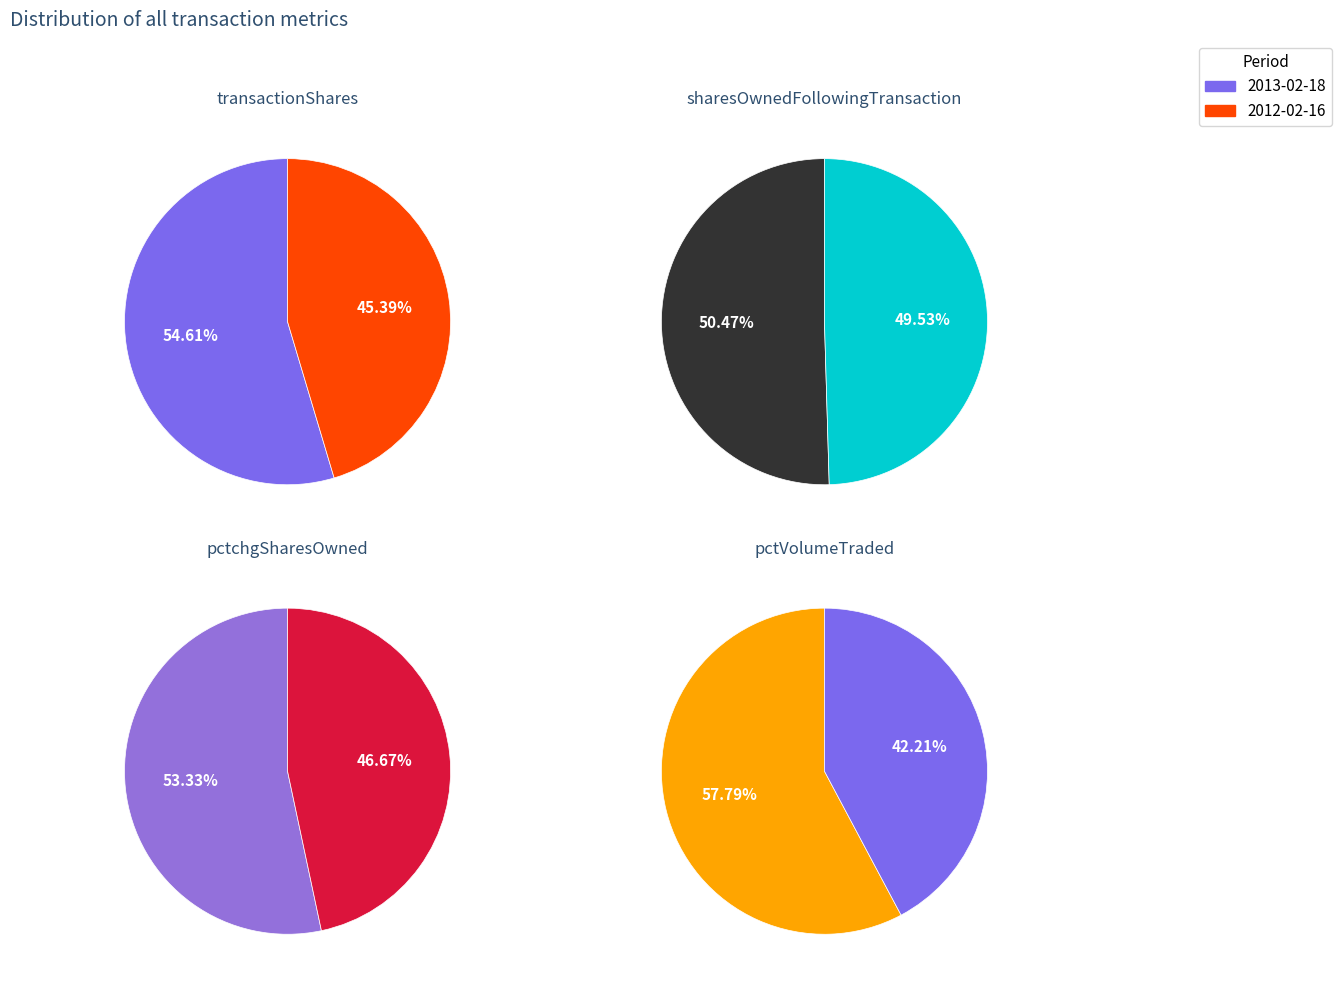

What is the difference between the highest and lowest values at 2012-02-16?

36746